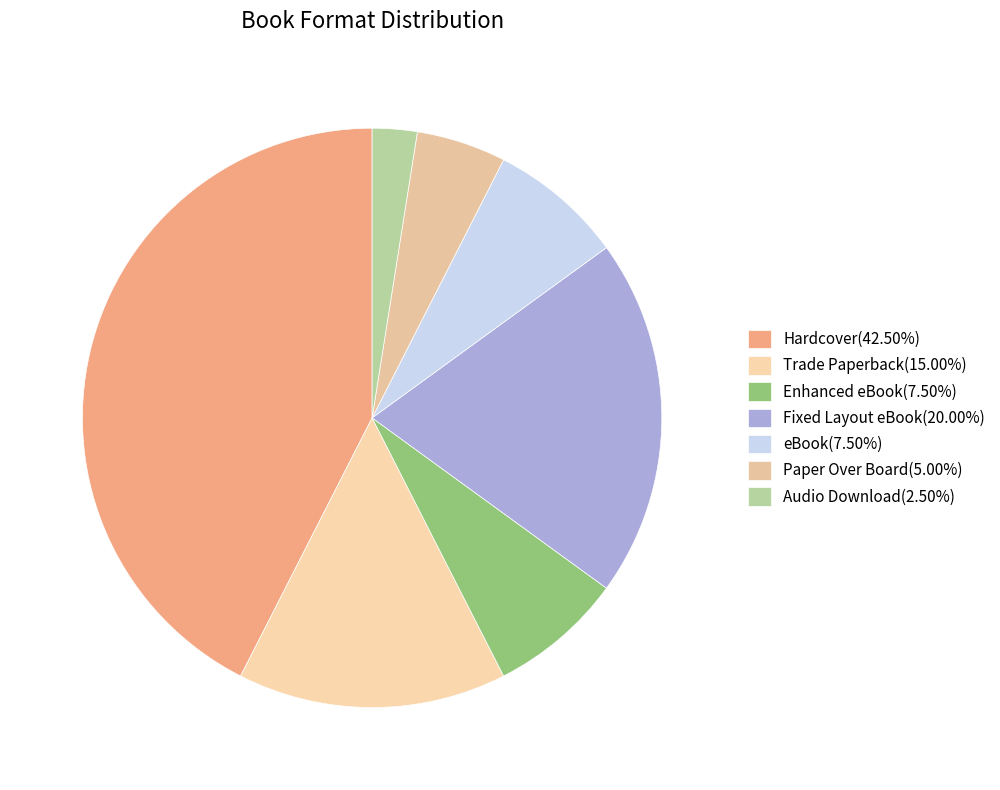

Does Paper Over Board represent more than half of the total?

No